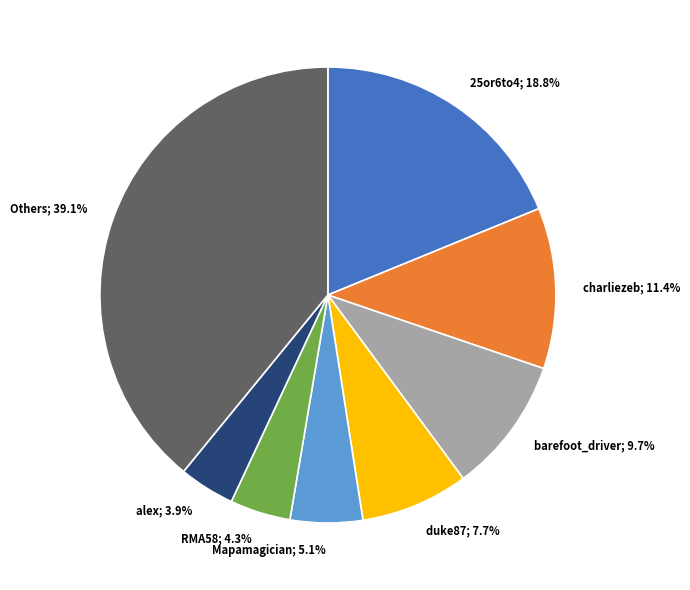

To the nearest percent, what is the difference between the largest and smallest slice percentages?

35%